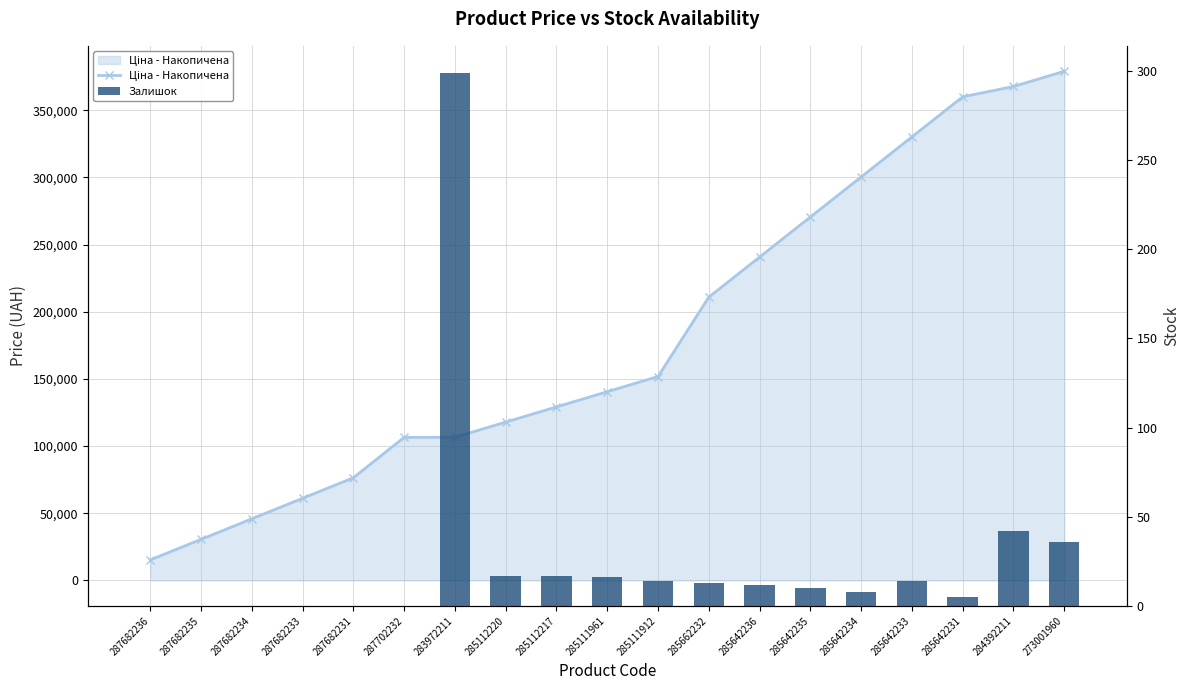

Is it true that Залишок equals 7.4 at 285642236?

False